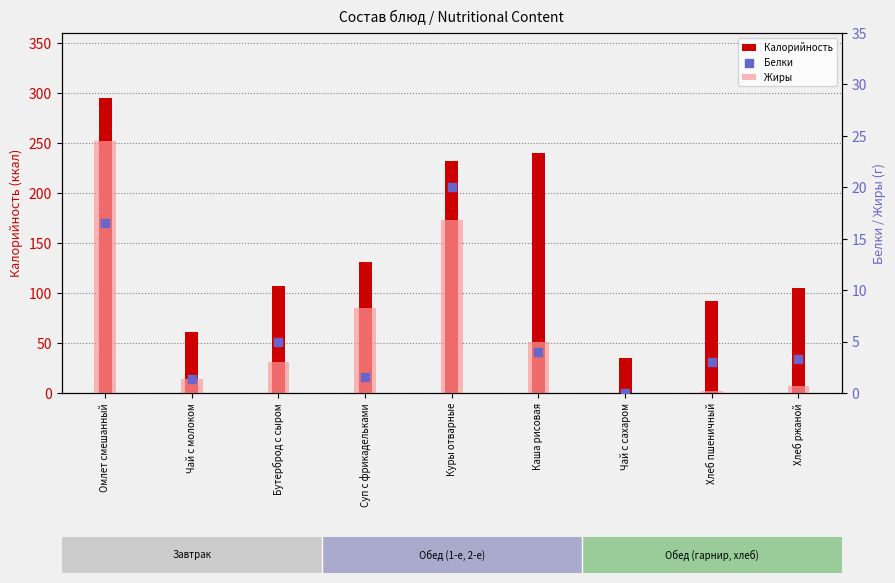

What are all the series names shown in the legend?

Калорийность, Жиры, Белки